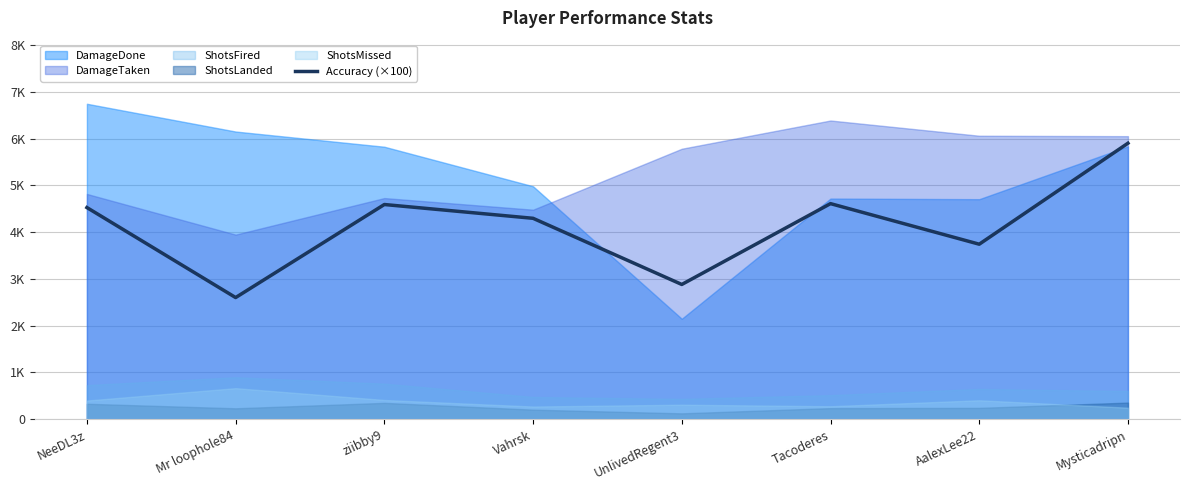

At which category does the data reach its first local valley?

Mr loophole84